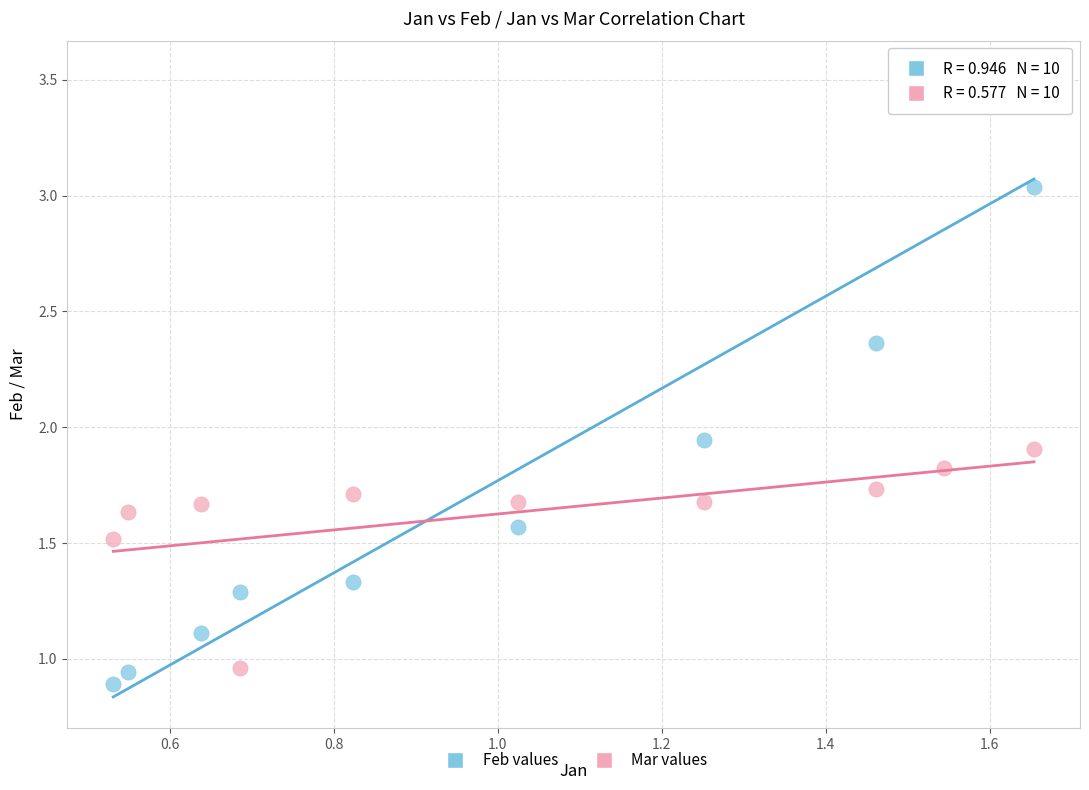

Across all data points, what is the range of X values (max minus min)?

1.1